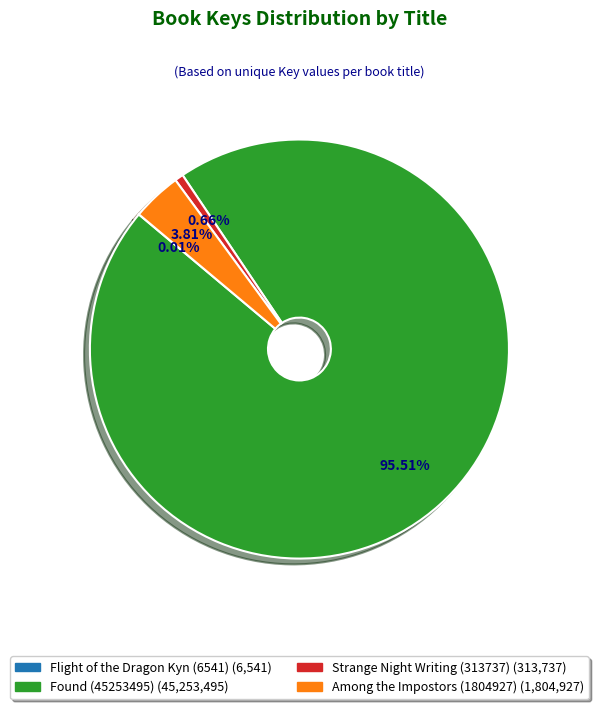

Is it true that Strange Night Writing (313737) is 11% of the pie?

False